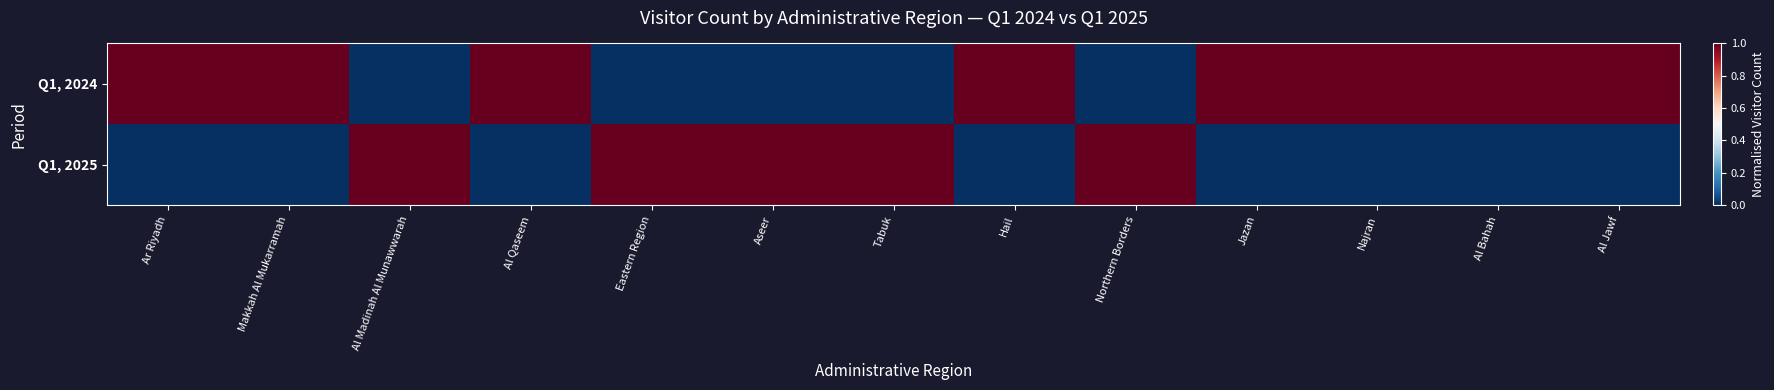

Which has a higher value, Al Bahah or Al Qaseem?

Al Bahah